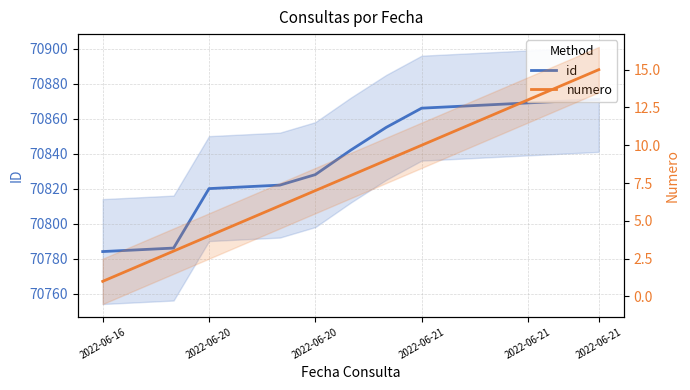

What is the spread (max minus min) of values at 2022-06-21?

70856